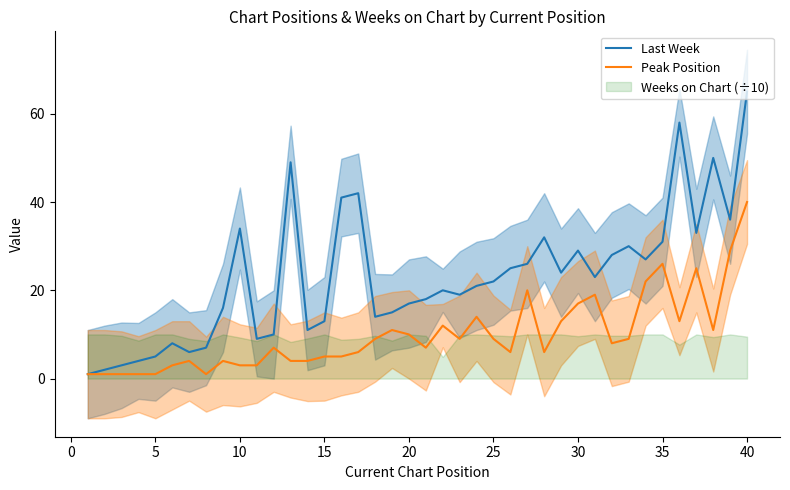

Is it true that Peak Position equals 1 at 40?

False